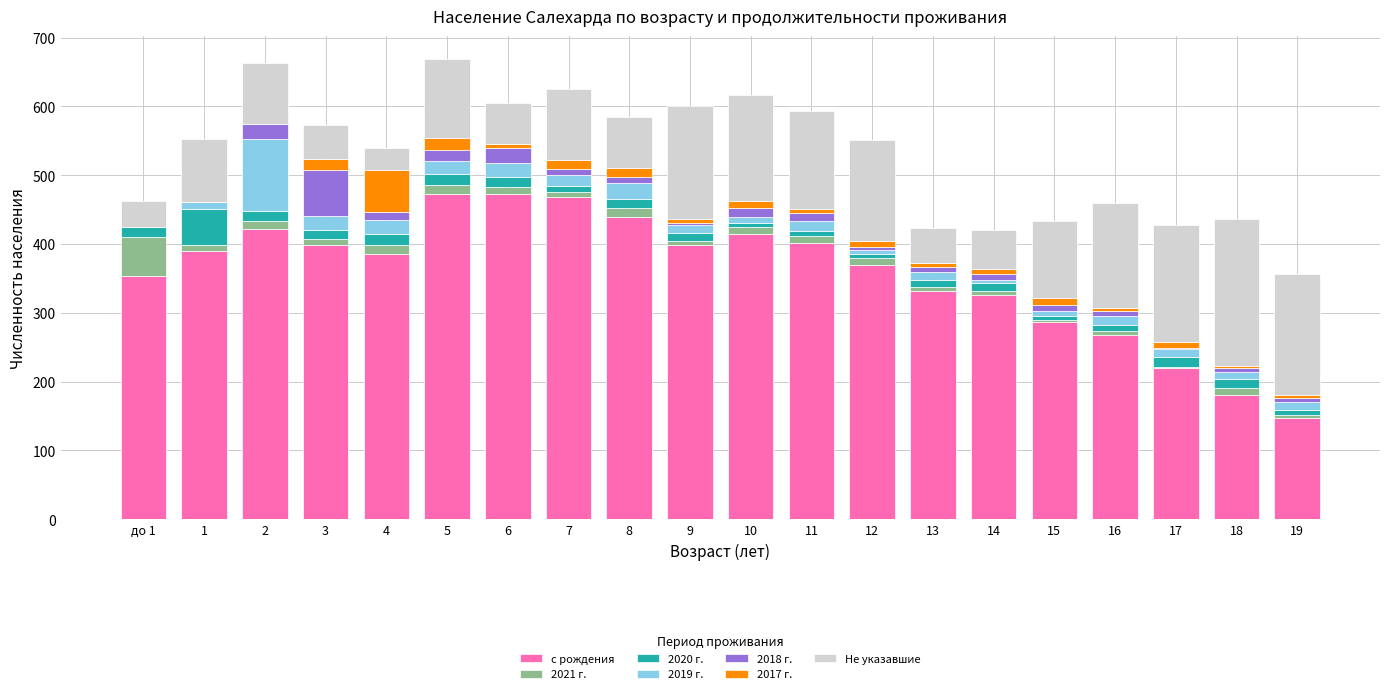

What is the highest value of the с рождения series?

473